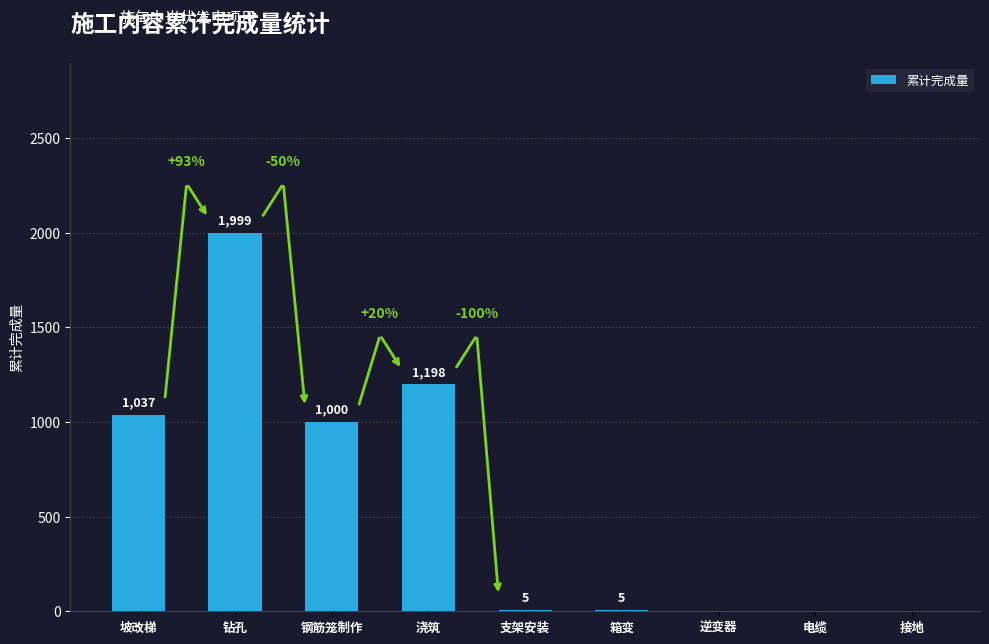

Reading right to left, extract all data points from this chart.

接地=0	电缆=0	逆变器=0	箱变=5	支架安装=5	浇筑=1198	钢筋笼制作=1000	钻孔=1999	坡改梯=1037